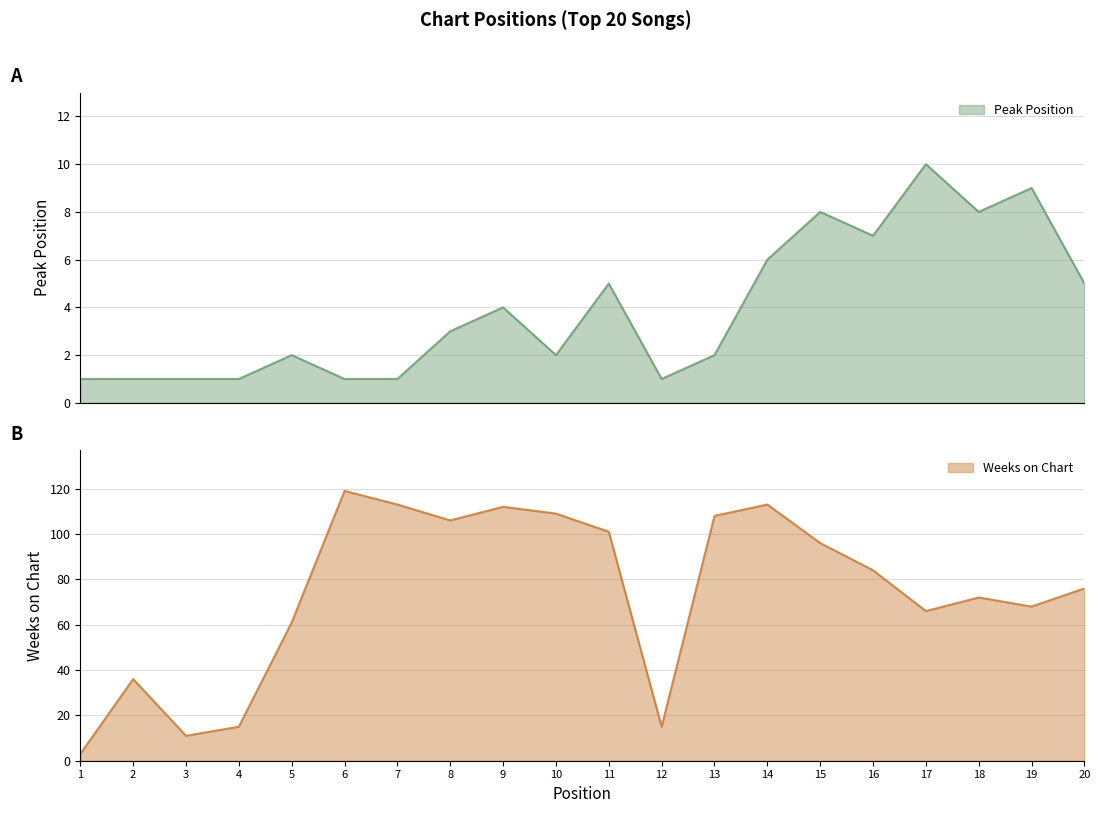

Reading left to right, what are all the values shown in this chart?

Peak Position: 1	1	1	1	2	1	1	3	4	2	5	1	2	6	8	7	10	8	9	5
Weeks on Chart: 3	36	11	15	61	119	113	106	112	109	101	15	108	113	96	84	66	72	68	76